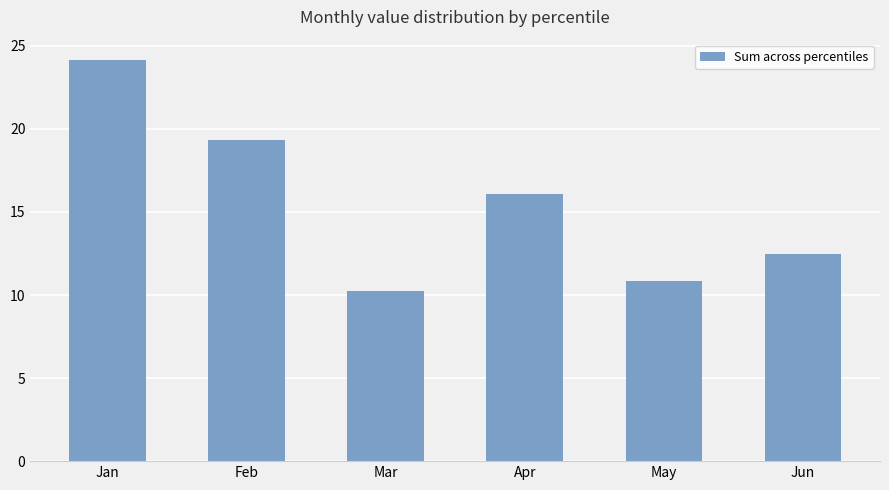

Reading left to right, list all the values displayed in this chart.

Jan=24.2	Feb=19.3	Mar=10.3	Apr=16.1	May=10.9	Jun=12.4